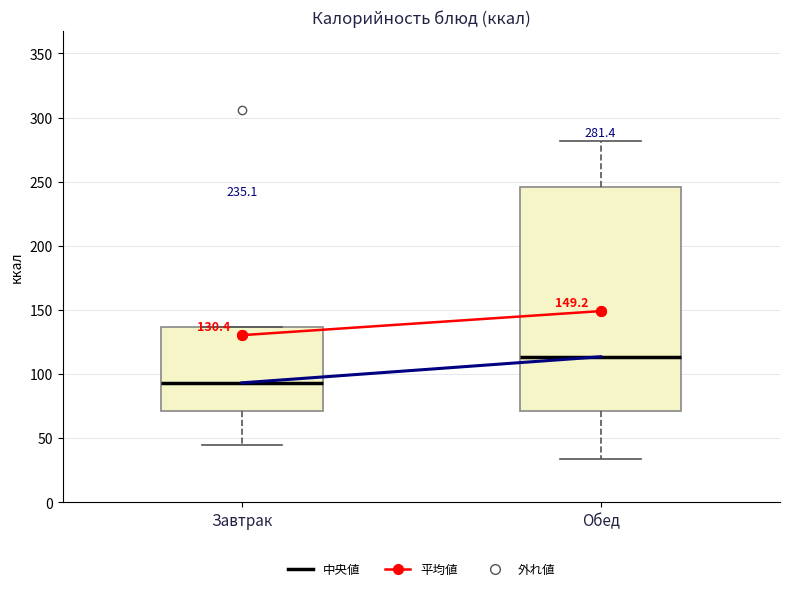

Which box has the lowest median line?

Завтрак